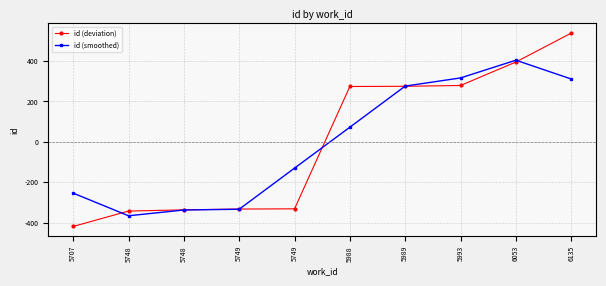

At which category does the chart reach its peak across all series?

6135